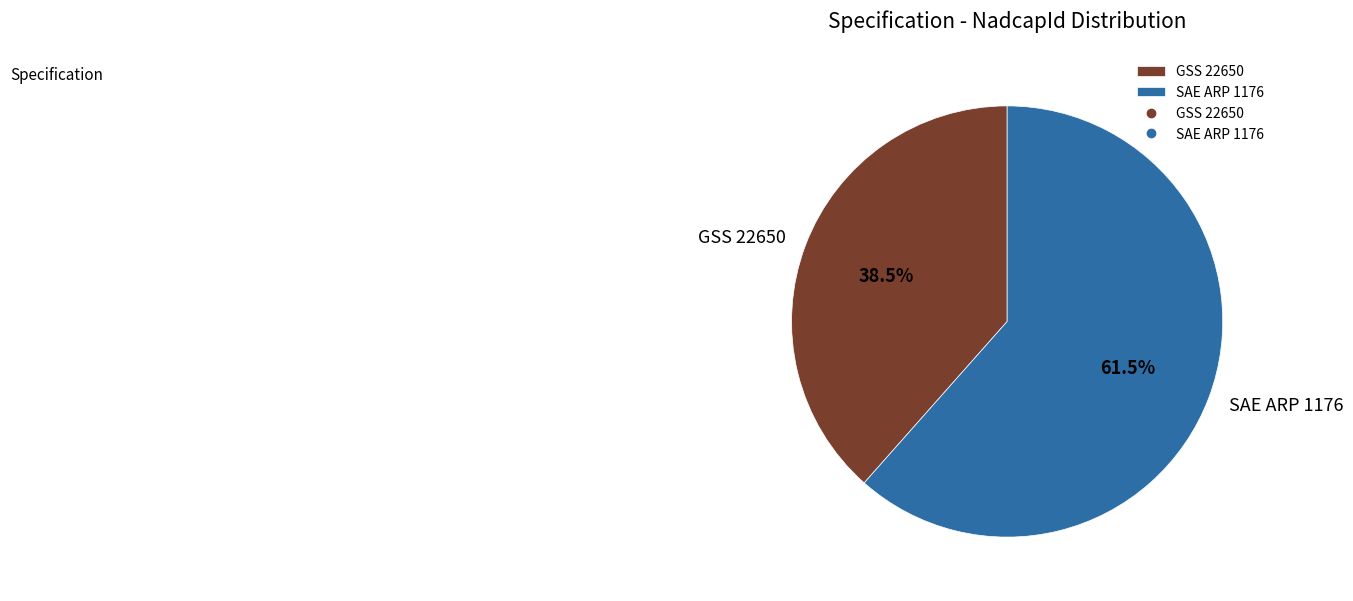

How much of the chart is everything except GSS 22650?

61.5%